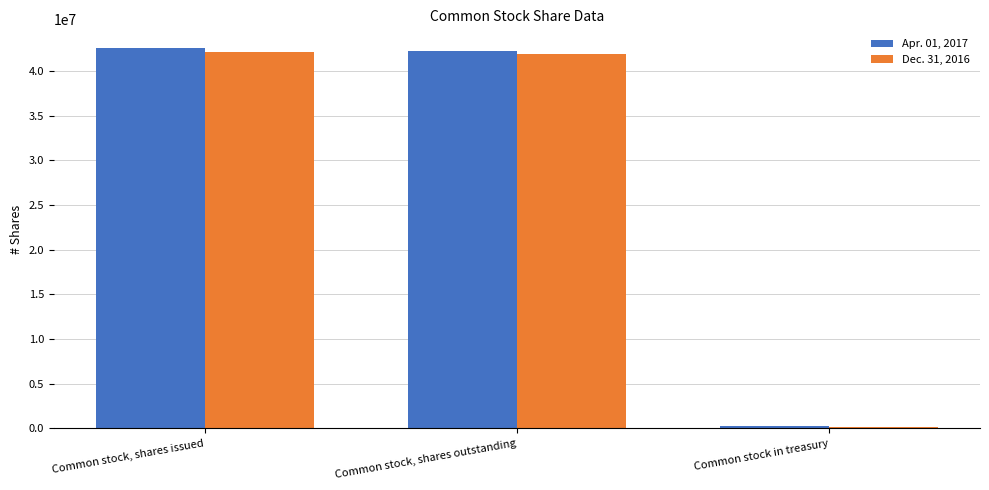

How many bars are there in total?

6